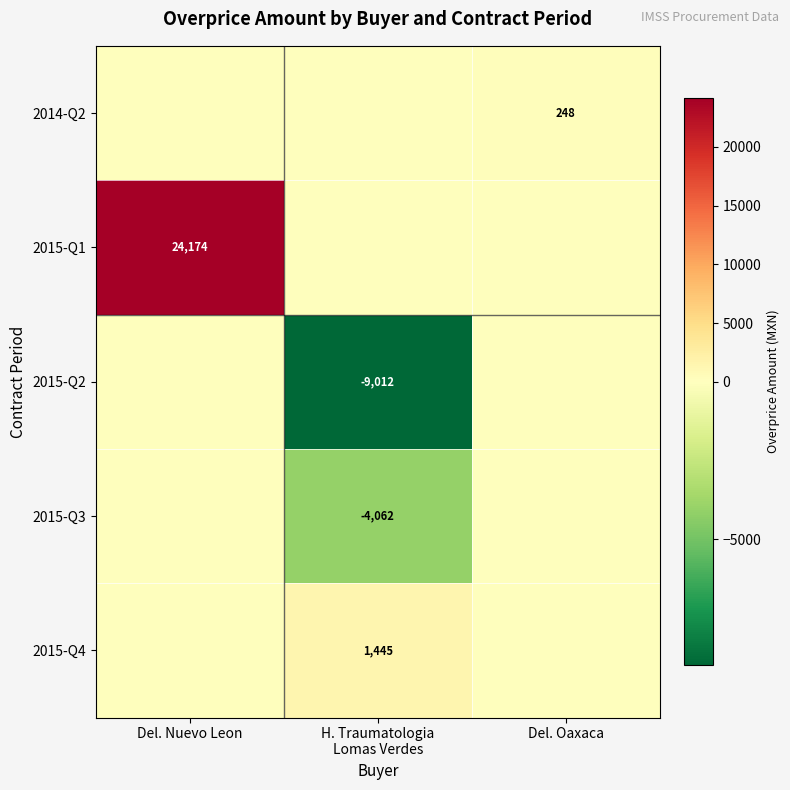

The value of 2015-Q2 at H. Traumatologia Lomas Verdes is -13906.0. True or false?

False